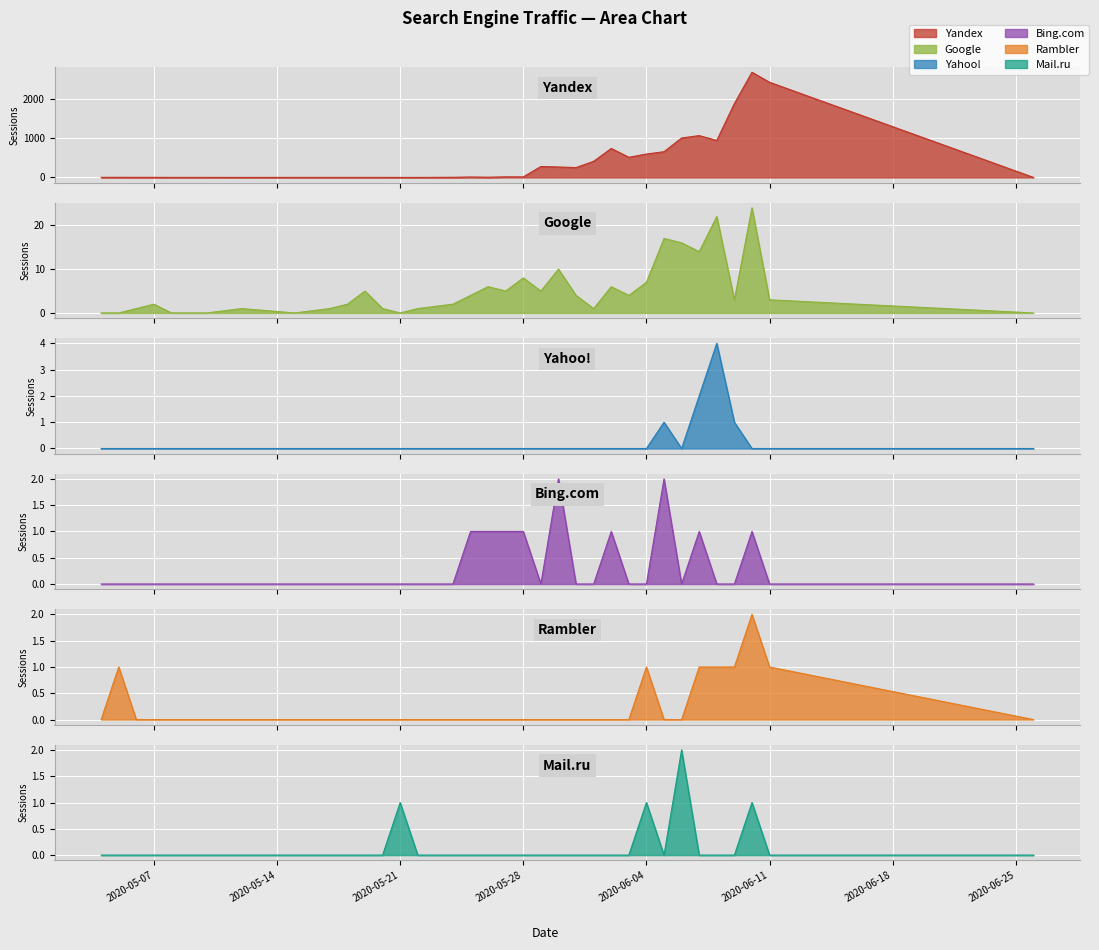

True or false: Google and Yahoo! intersect in this chart.

False